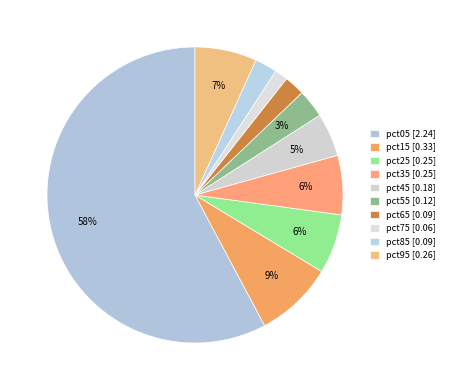

What percentage is the pct45 slice, to the nearest percent?

5%